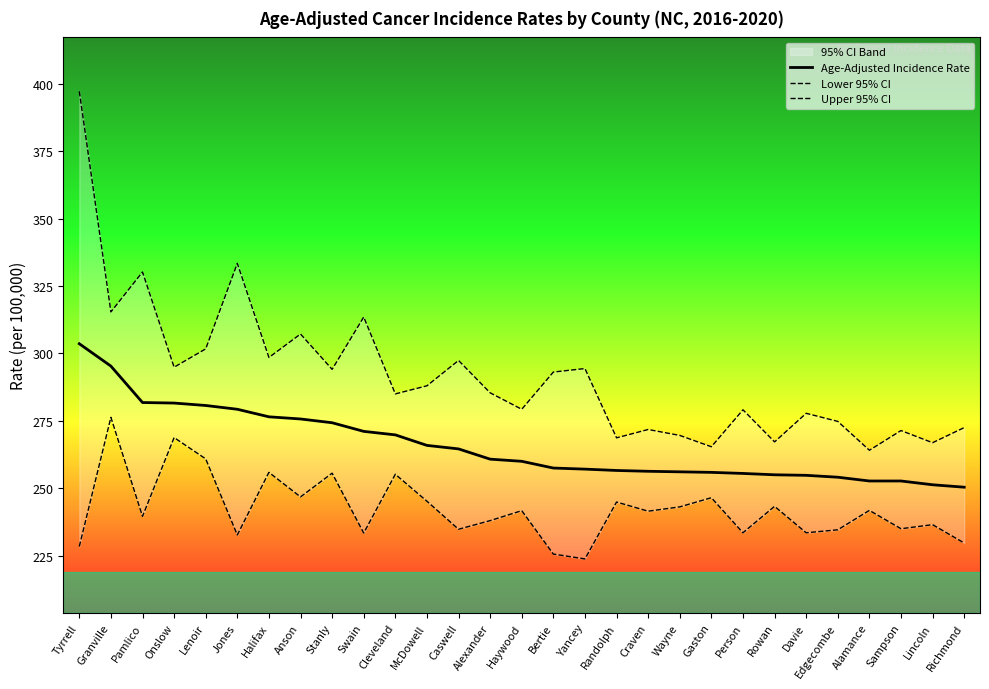

Which category has the highest value in the Age-Adjusted Incidence Rate series?

Tyrrell